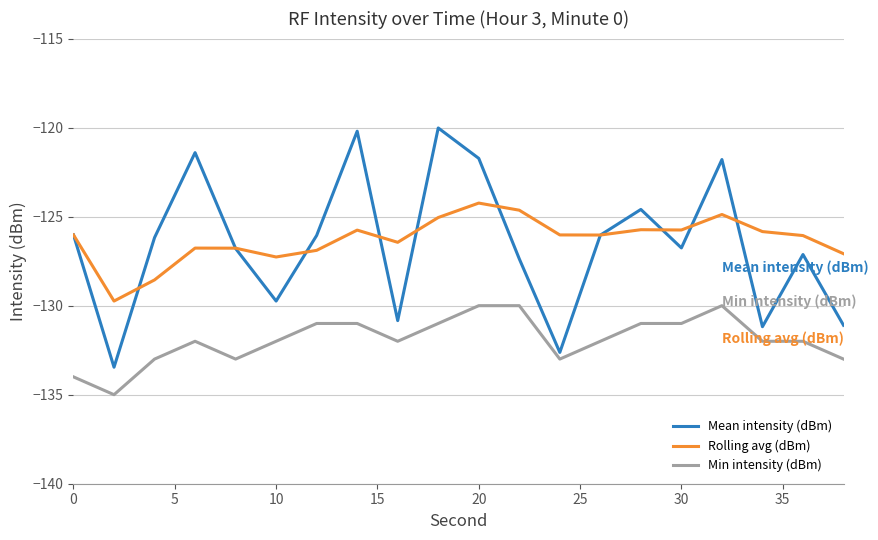

Does the chart have visible grid lines?

Yes